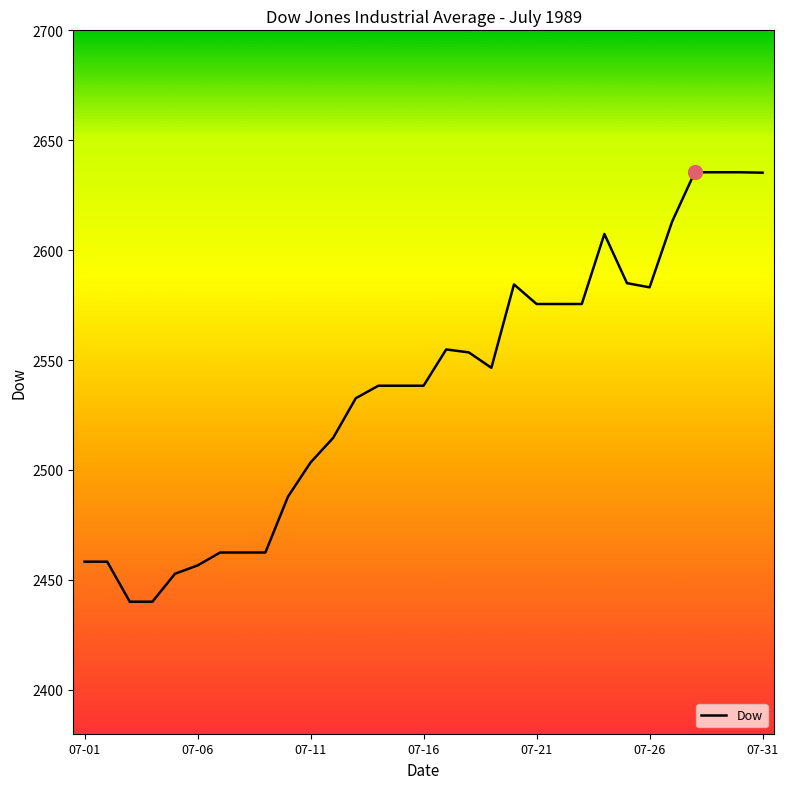

What is the maximum value shown in the chart?

2635.4